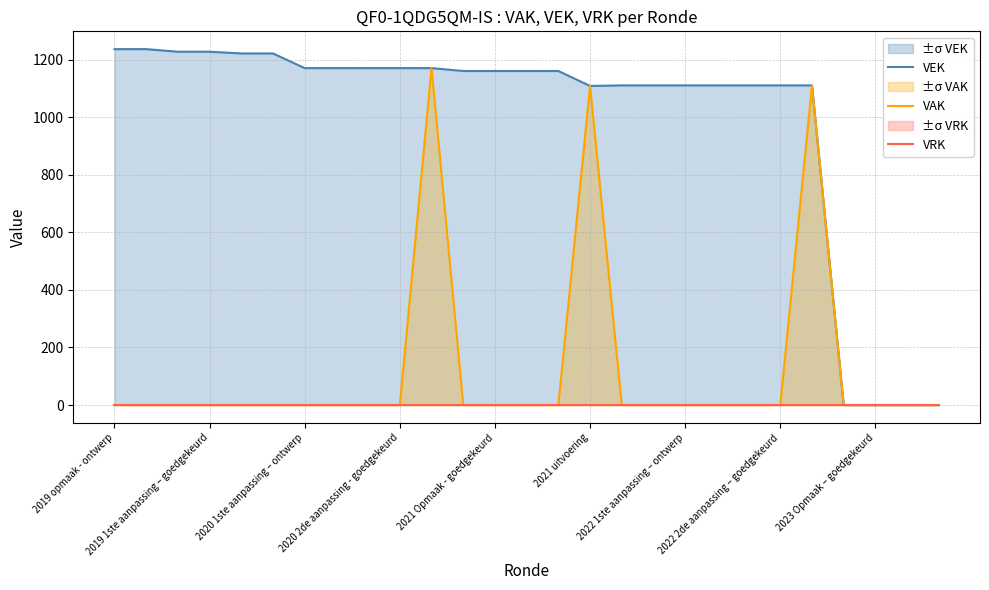

List the series in order of their peak value, lowest first.

VRK, VAK, VEK